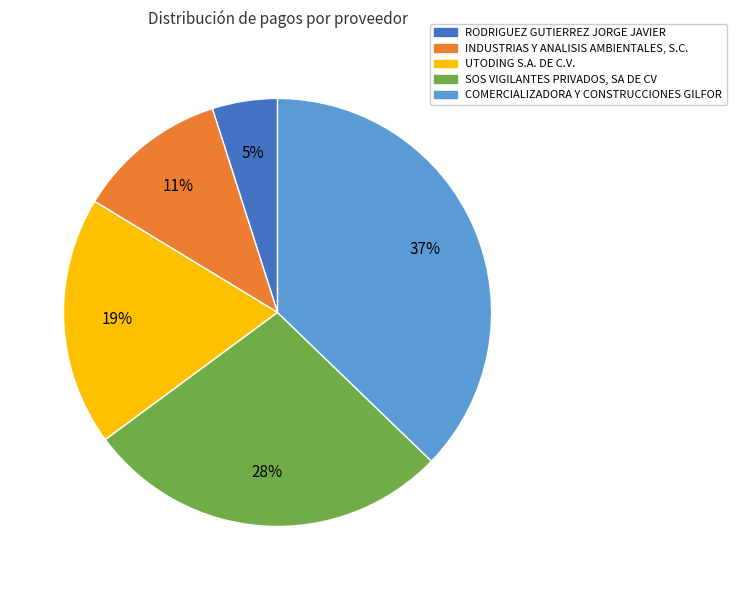

Do RODRIGUEZ GUTIERREZ JORGE JAVIER and UTODING S.A. DE C.V. together represent more than half of the pie?

No